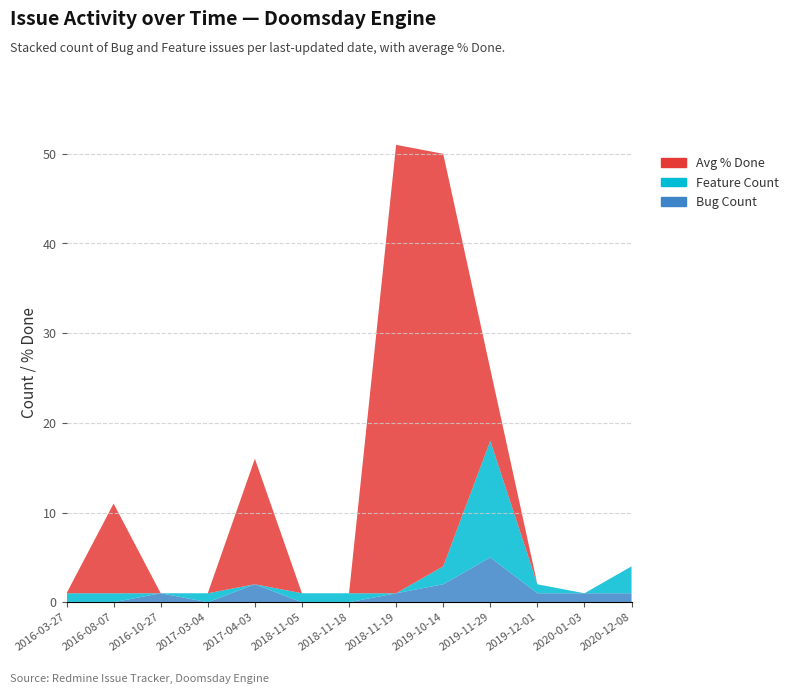

Reading left to right, list all the values displayed in this chart.

Bug Count: 2016-03-27=0	2016-08-07=0	2016-10-27=1	2017-03-04=0	2017-04-03=2	2018-11-05=0	2018-11-18=0	2018-11-19=1	2019-10-14=2	2019-11-29=5	2019-12-01=1	2020-01-03=1	2020-12-08=1
Feature Count: 2016-03-27=1	2016-08-07=1	2016-10-27=0	2017-03-04=1	2017-04-03=0	2018-11-05=1	2018-11-18=1	2018-11-19=0	2019-10-14=2	2019-11-29=13	2019-12-01=1	2020-01-03=0	2020-12-08=3
Avg % Done: 2016-03-27=0	2016-08-07=10	2016-10-27=0	2017-03-04=0	2017-04-03=14	2018-11-05=0	2018-11-18=0	2018-11-19=50	2019-10-14=46	2019-11-29=8	2019-12-01=0	2020-01-03=0	2020-12-08=0